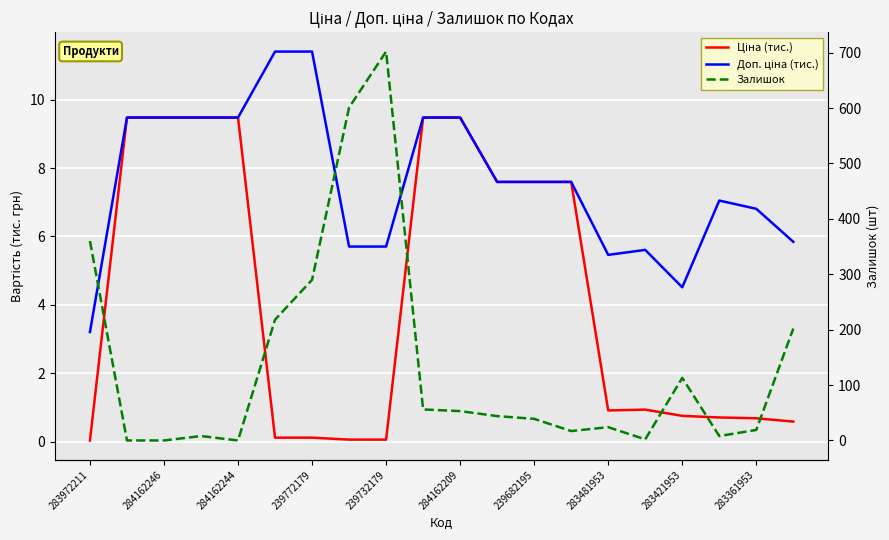

After their last crossing, which series has the higher values: Залишок or Доп. ціна (тис.)?

Залишок